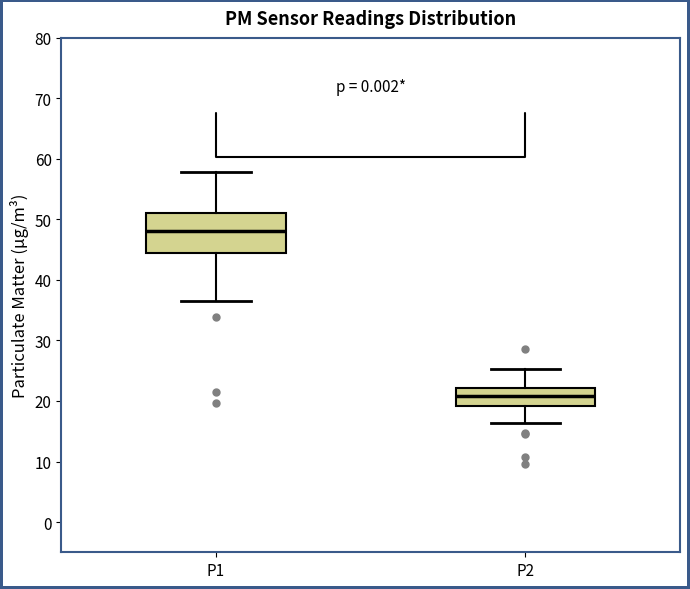

Comparing the boxes themselves (not the whiskers), which one is the tallest?

P1